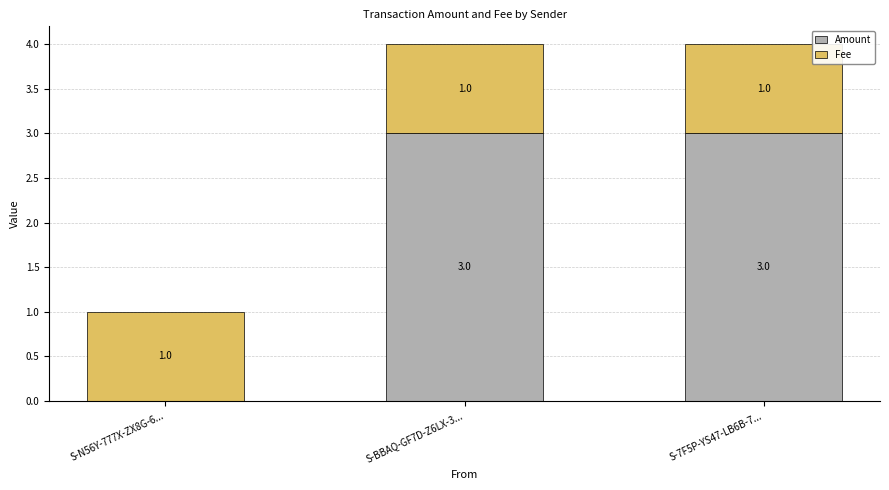

What is the maximum value for Amount?

3